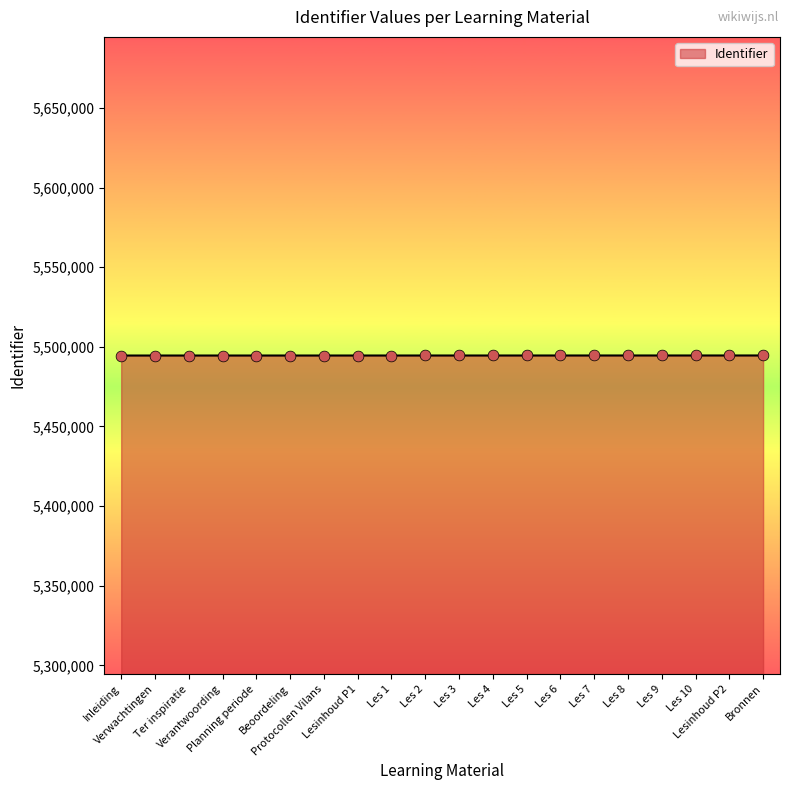

What is the change in value from Protocollen Vilans to Les 10?

+22